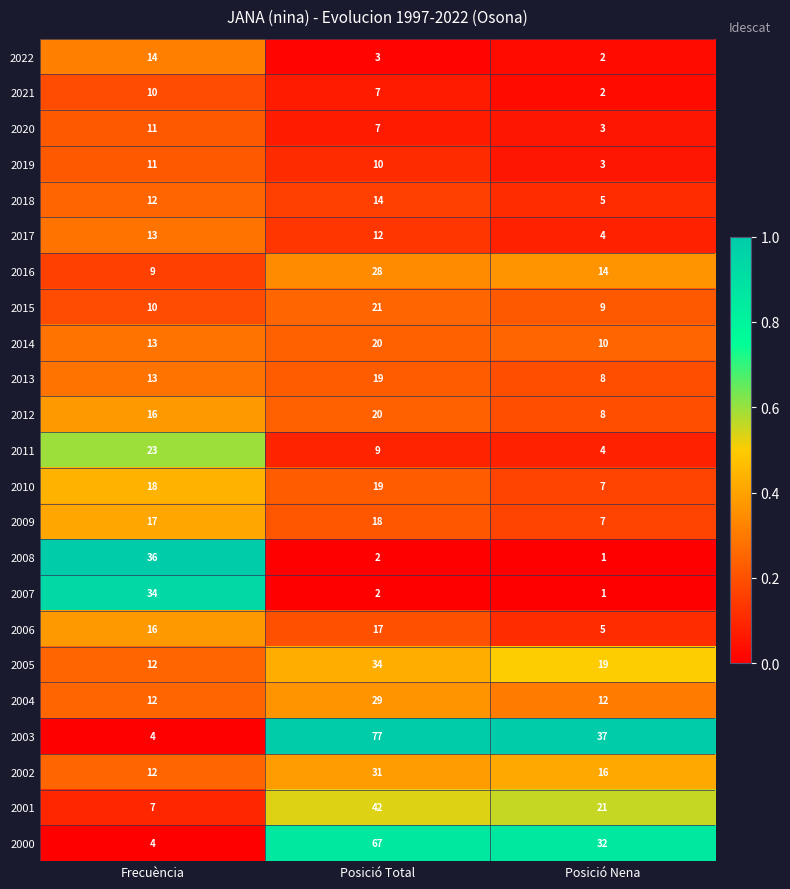

At which category is the sum across all series the highest?

Posició Total